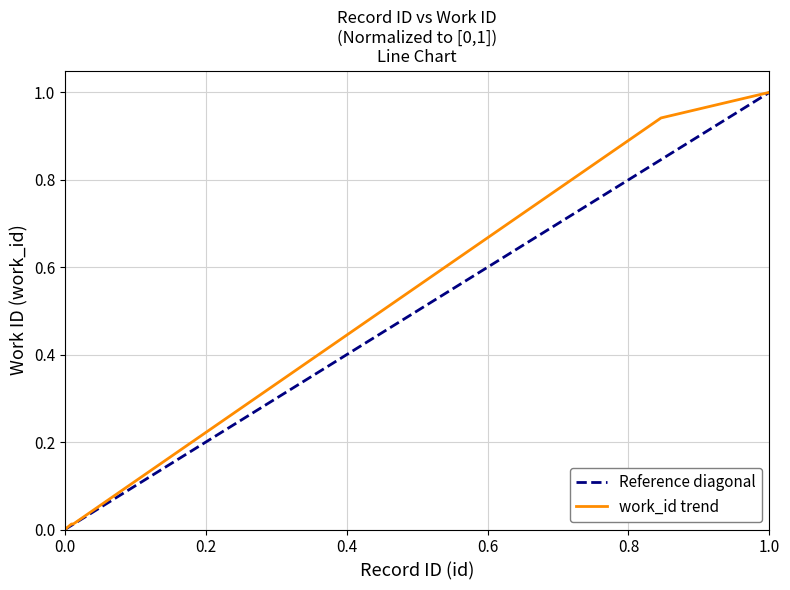

True or false: the data has more than 0 interior local peaks.

False